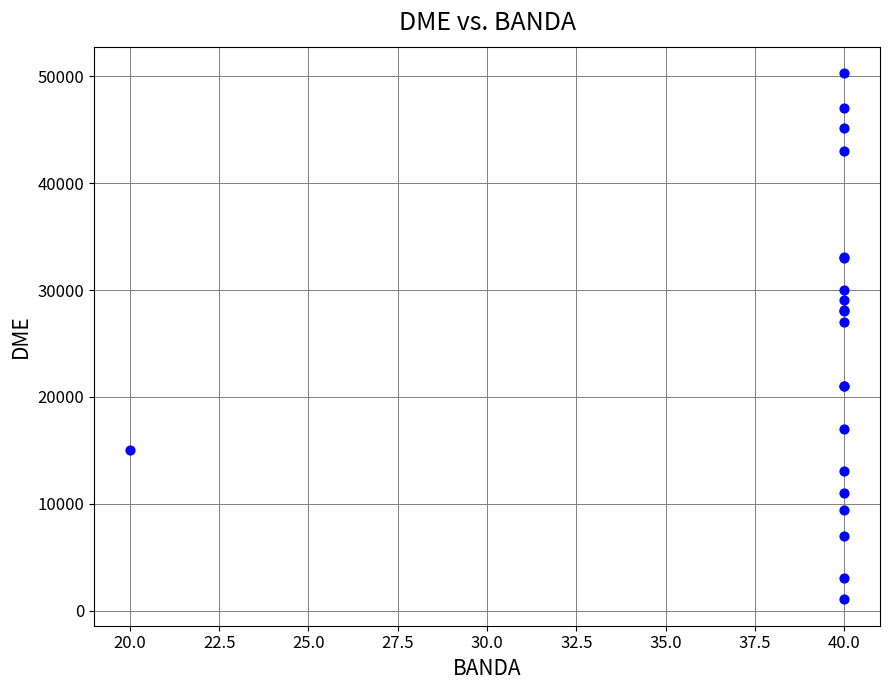

What Y value in the scatter plot is closest to 25680?

27010